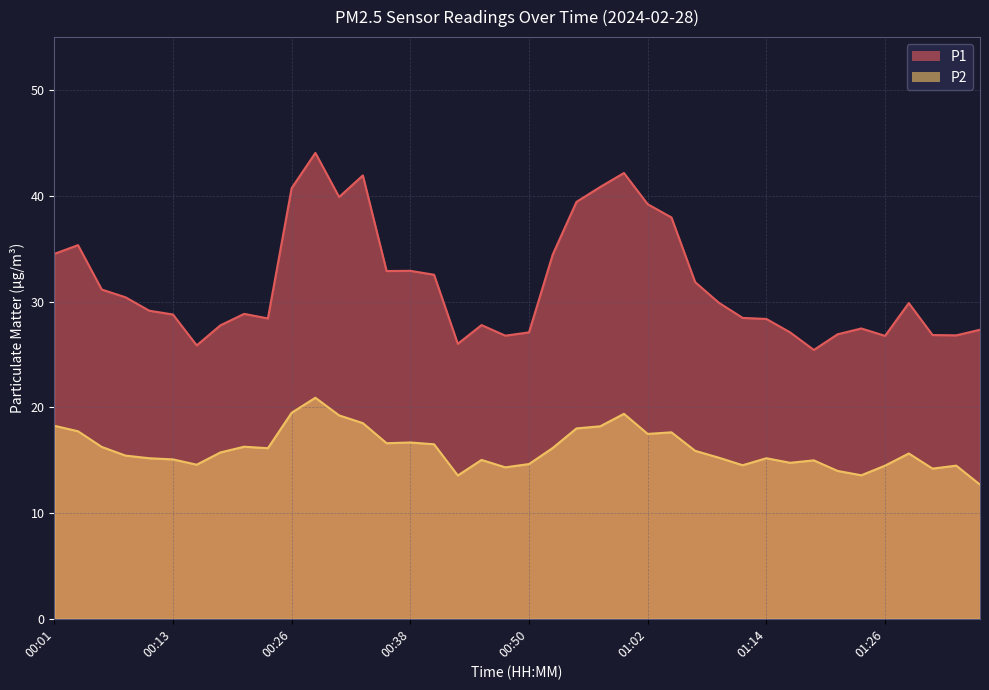

Is it true that P1 equals 42.1 at 01:00?

True